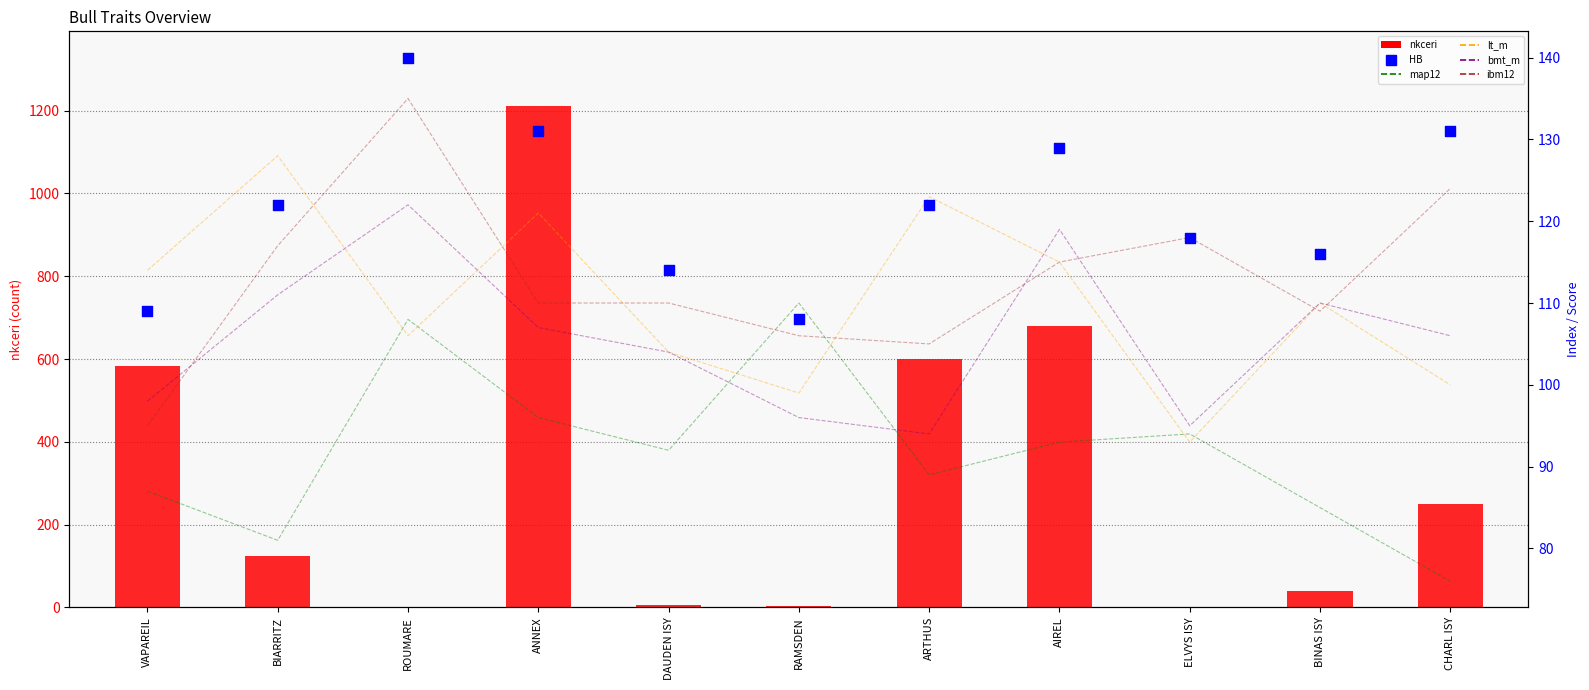

Which series has the largest total across all categories?

nkceri